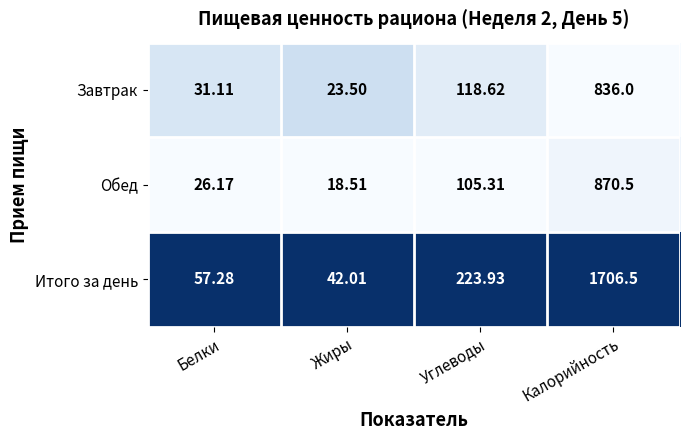

Which series has the widest spread of values?

Итого за день